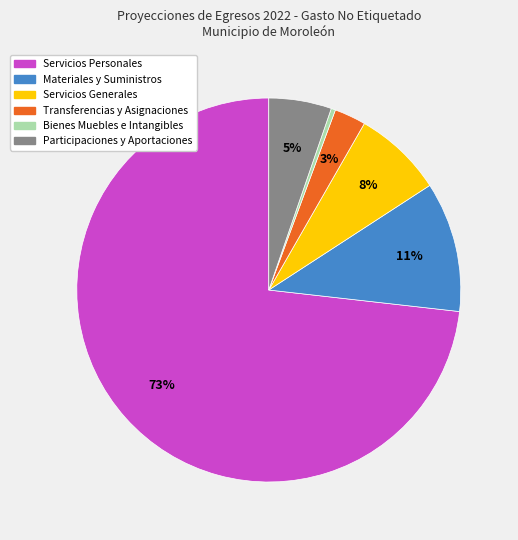

Does Servicios Personales represent more than half of the total?

Yes